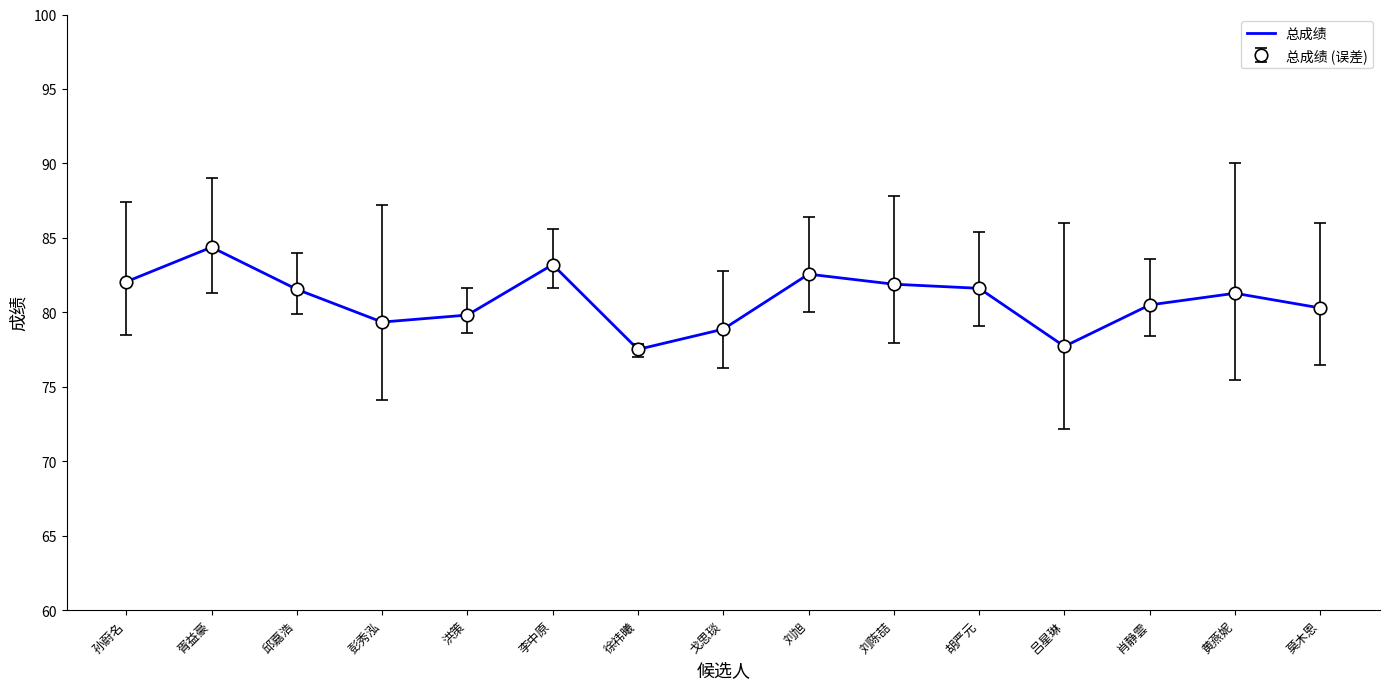

What is the minimum value shown in the chart?

77.5